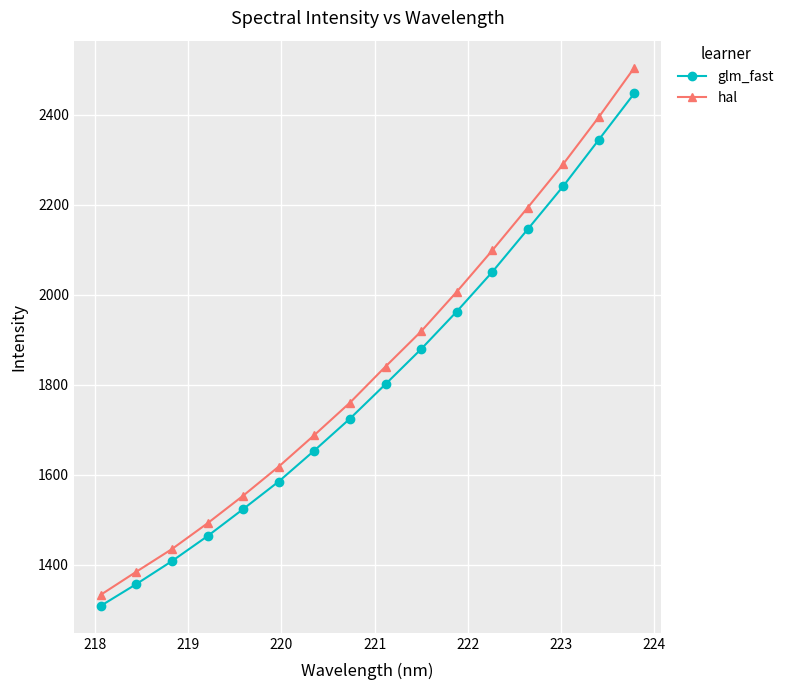

What is the sum of all glm_fast values?

28900.9